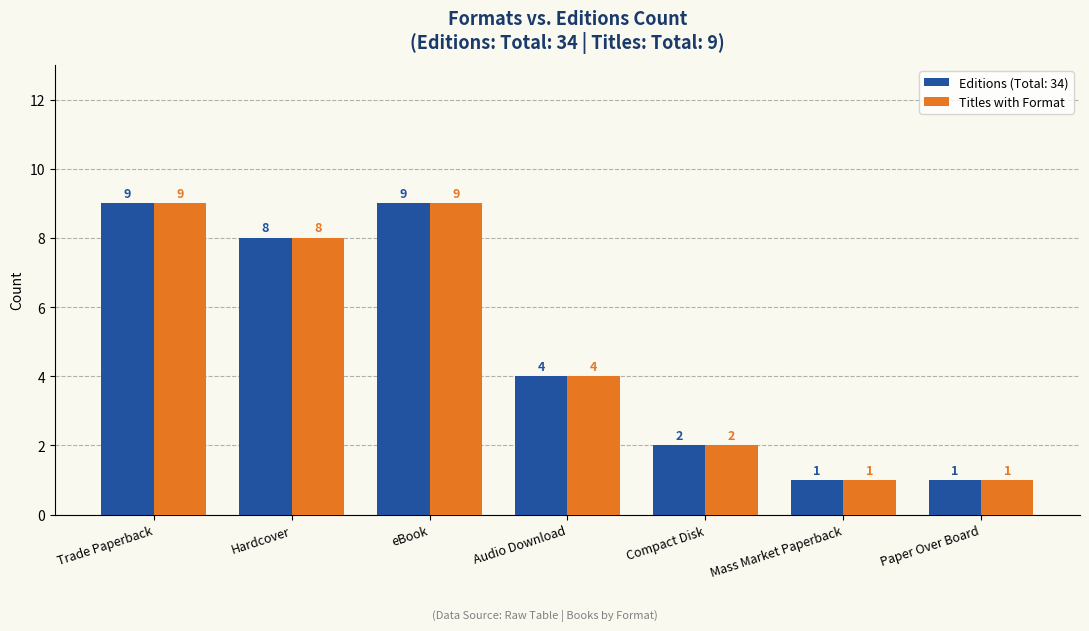

What is the sum of the Editions (Total: 34) values at Hardcover and Audio Download?

12